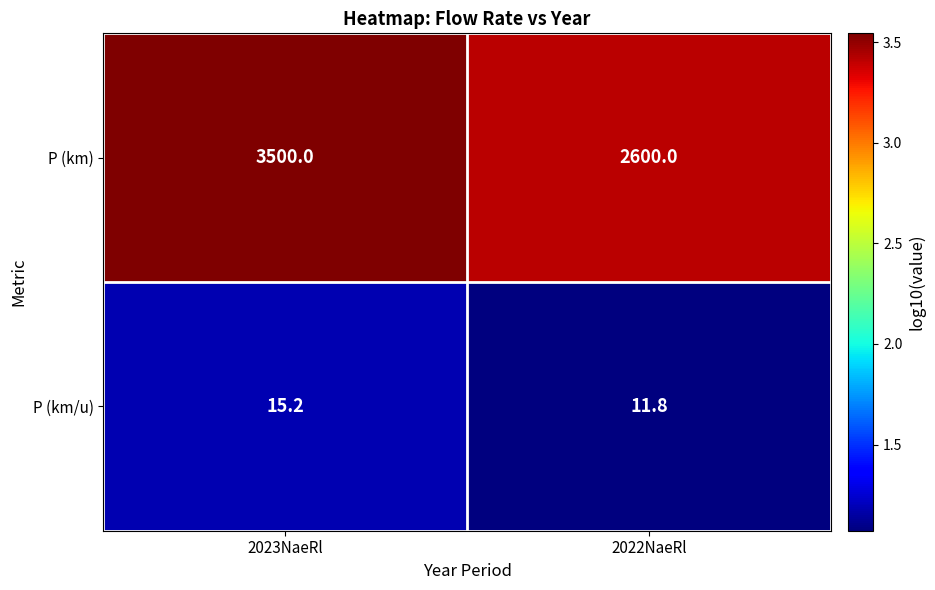

Where is P (km/u) nearest to the value 13?

2022NaeRl